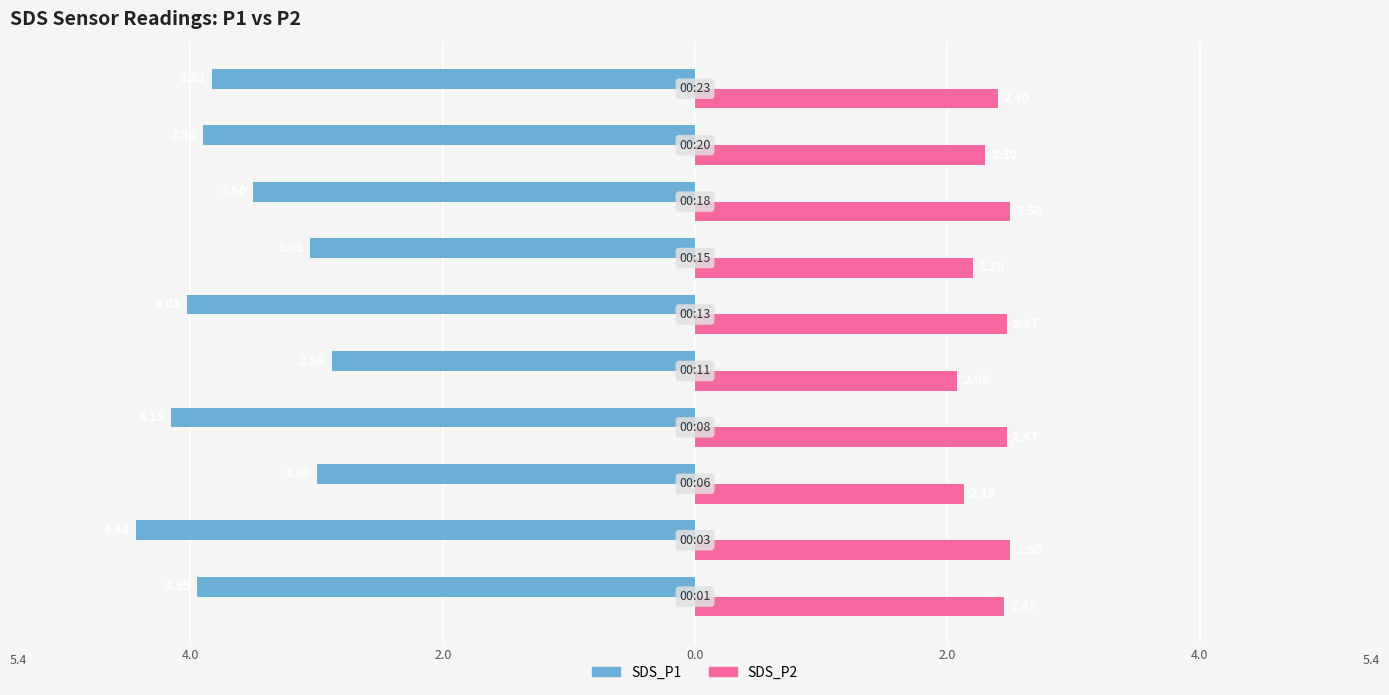

Are the bars grouped side by side (vs. stacked)?

Yes